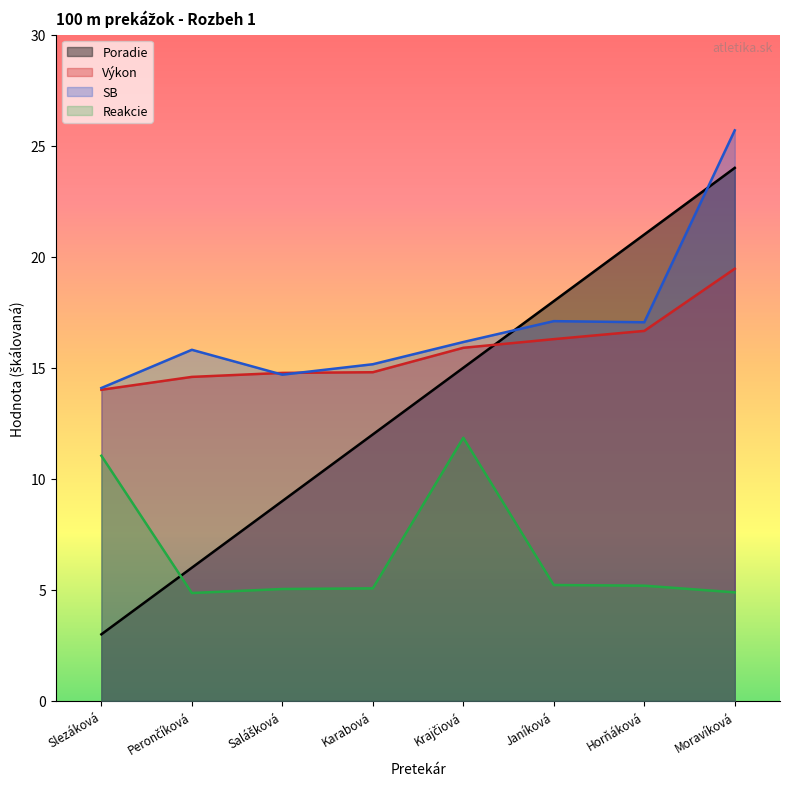

How many data points does each series have?

8